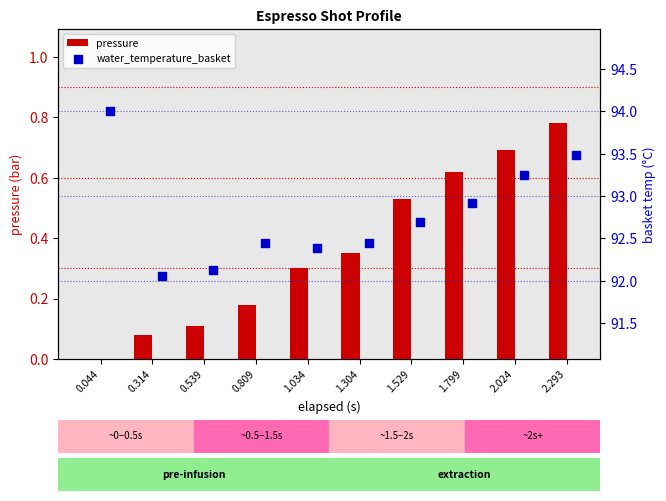

Which series reaches the minimum Y coordinate?

pressure